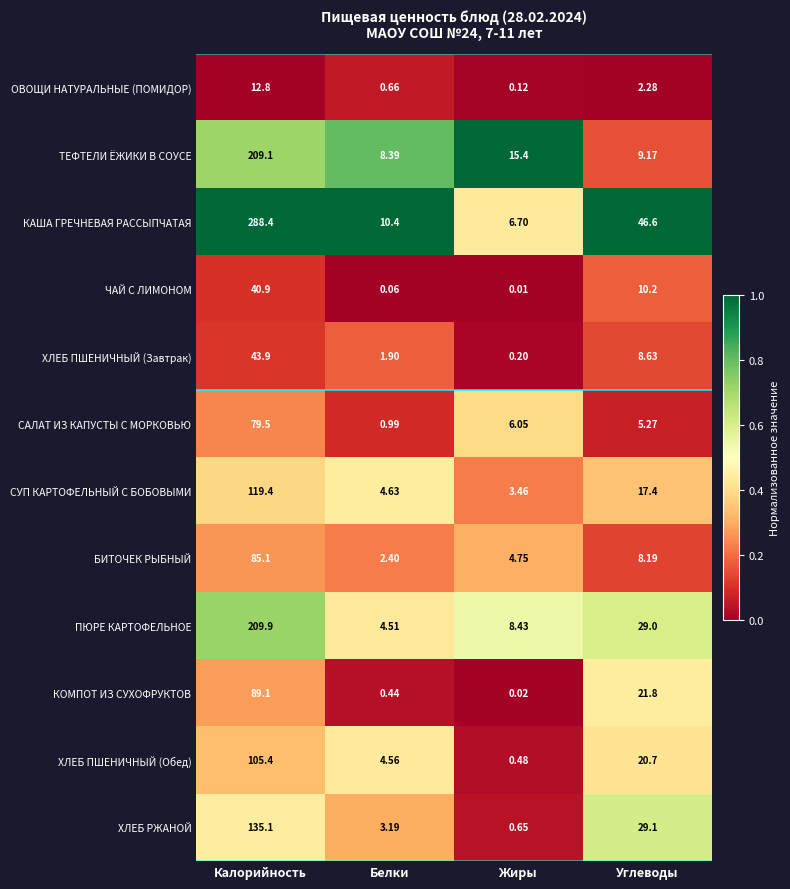

Rank the series at Калорийность from highest to lowest value.

КАША ГРЕЧНЕВАЯ РАССЫПЧАТАЯ, ПЮРЕ КАРТОФЕЛЬНОЕ, ТЕФТЕЛИ ЁЖИКИ В СОУСЕ, ХЛЕБ РЖАНОЙ, СУП КАРТОФЕЛЬНЫЙ С БОБОВЫМИ, ХЛЕБ ПШЕНИЧНЫЙ (Обед), КОМПОТ ИЗ СУХОФРУКТОВ, БИТОЧЕК РЫБНЫЙ, САЛАТ ИЗ КАПУСТЫ С МОРКОВЬЮ, ХЛЕБ ПШЕНИЧНЫЙ (Завтрак), ЧАЙ С ЛИМОНОМ, ОВОЩИ НАТУРАЛЬНЫЕ (ПОМИДОР)